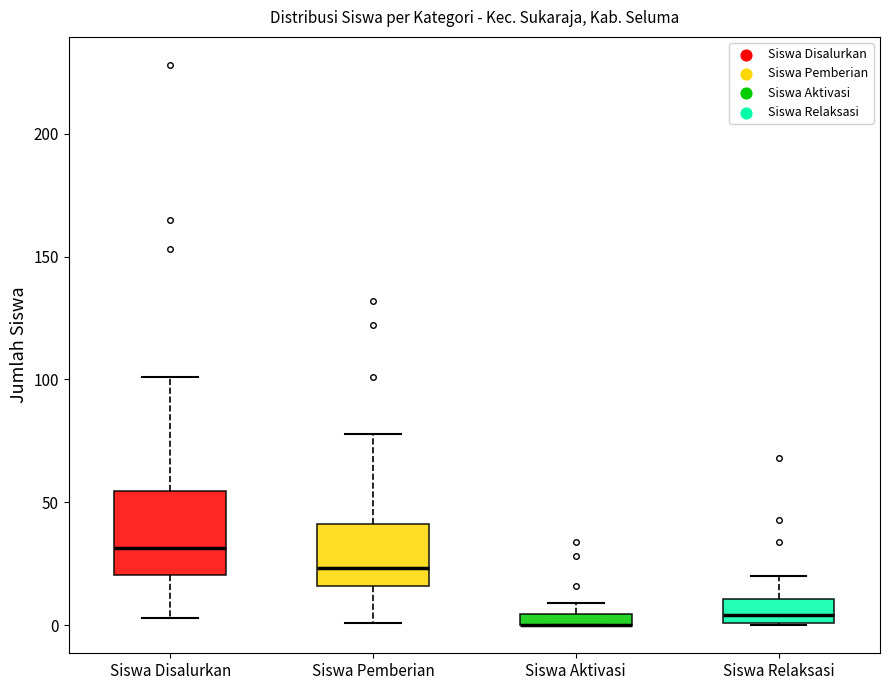

Where is the upper edge of the box for Siswa Relaksasi on the y-axis? The values are not printed on the chart, so give them approximately, as read against the axis.

10